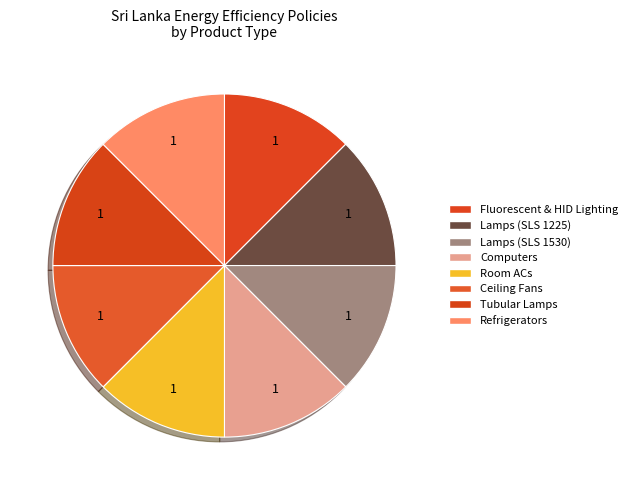

How many slices are in this pie chart?

8